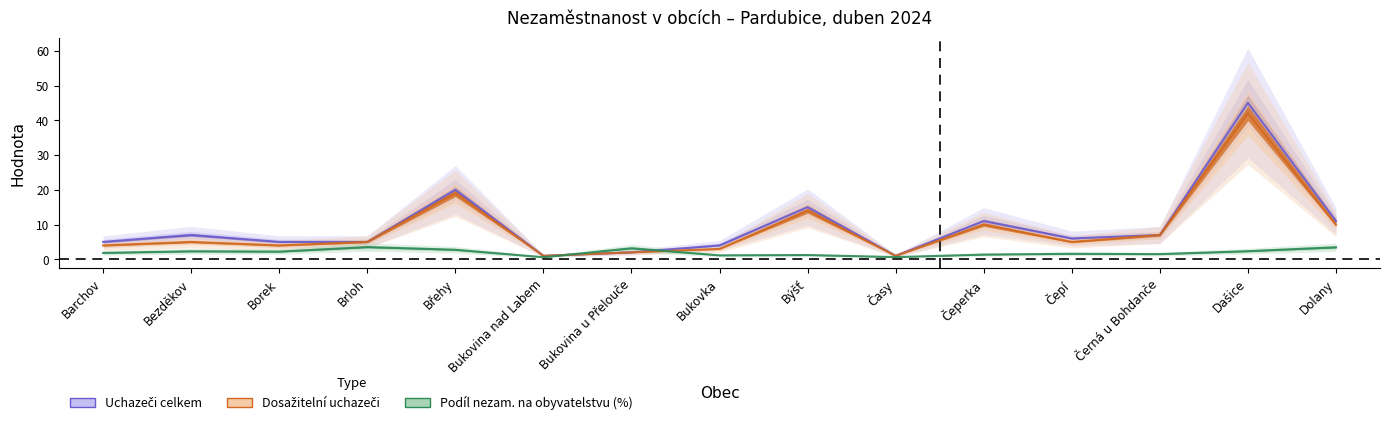

How many interior local peaks does the Dosažitelní uchazeči series have?

5